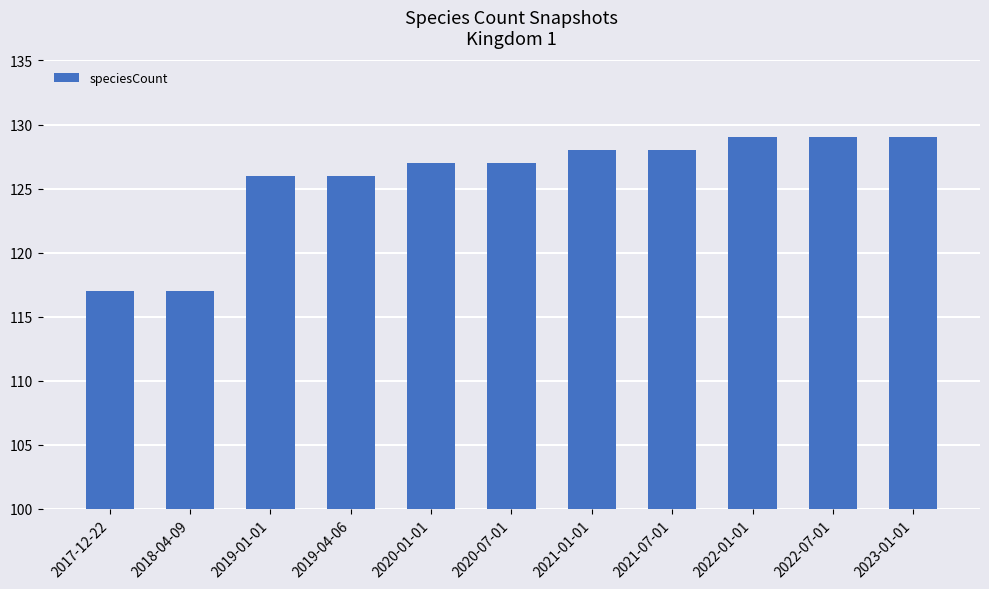

How many distinct data groups are displayed?

1